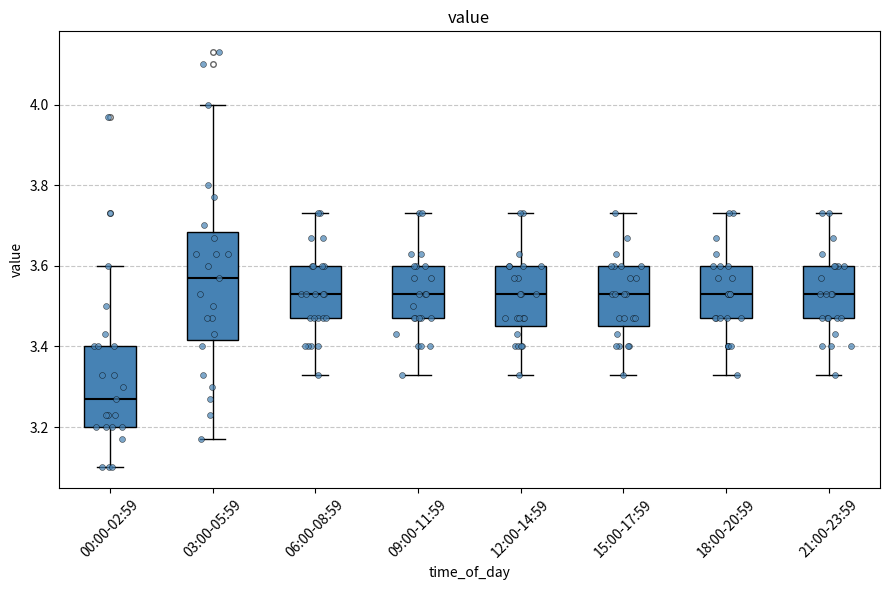

Comparing the boxes themselves (not the whiskers), which one is the tallest?

03:00-05:59